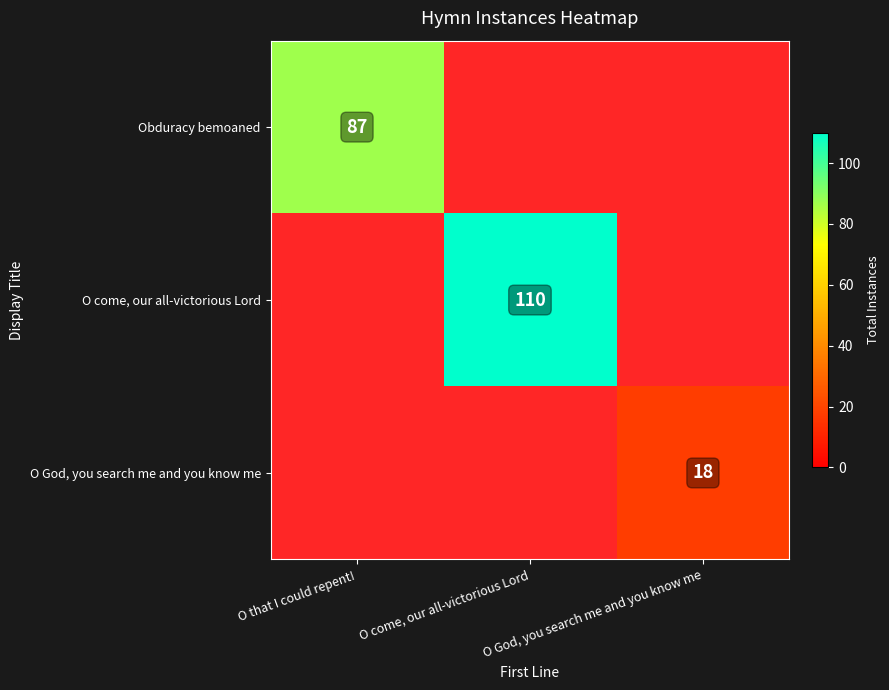

Between O God, you search me and you know me and O come, our all-victorious Lord, which is larger?

O come, our all-victorious Lord